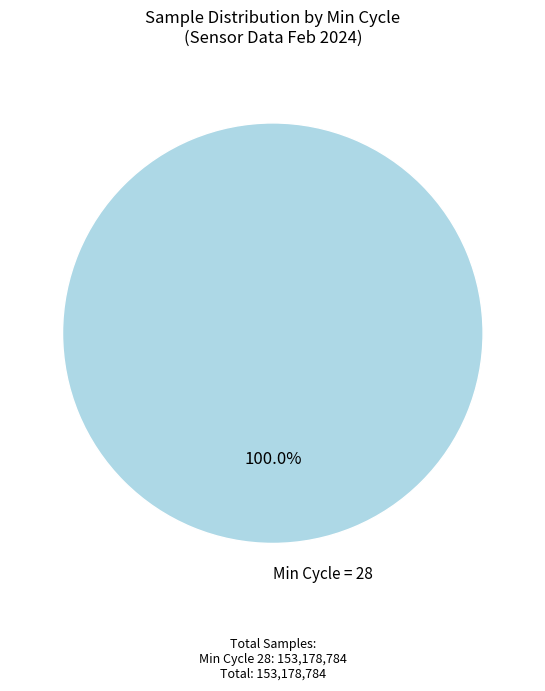

Does any single category account for the majority?

Yes